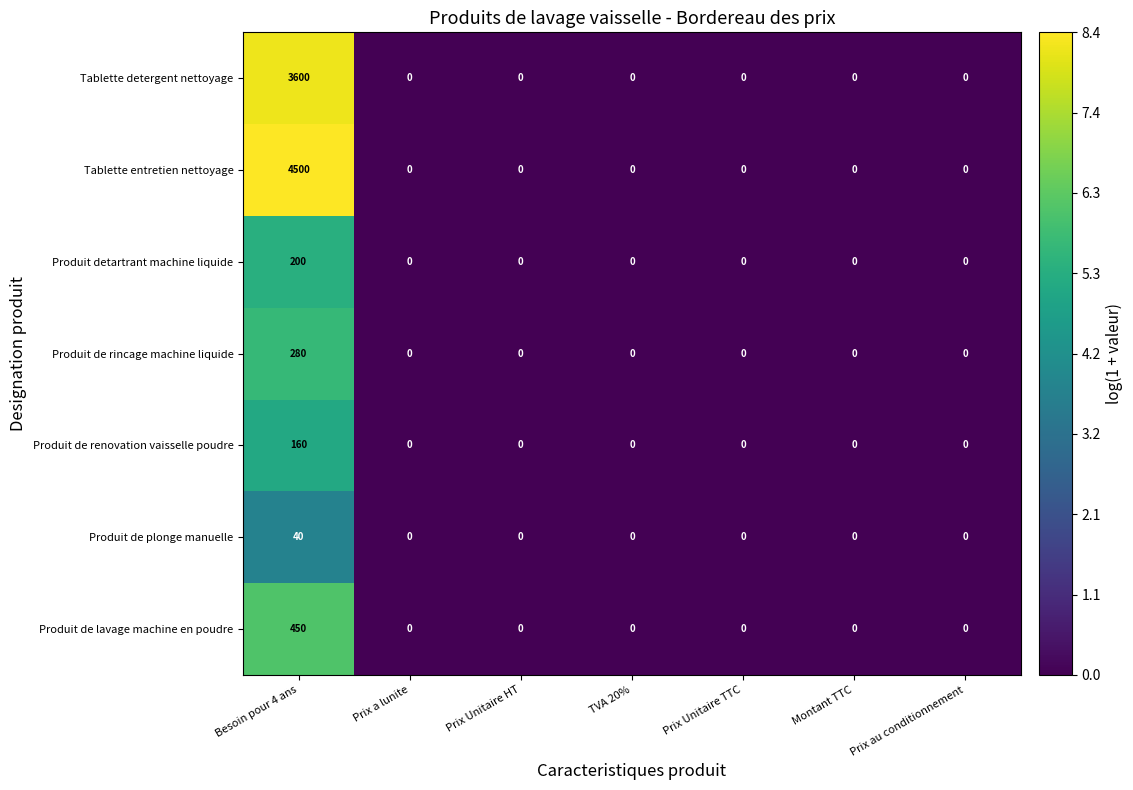

Rank the series by their maximum value, from highest to lowest.

Tablette entretien nettoyage, Tablette detergent nettoyage, Produit de lavage machine en poudre, Produit de rincage machine liquide, Produit detartrant machine liquide, Produit de renovation vaisselle poudre, Produit de plonge manuelle